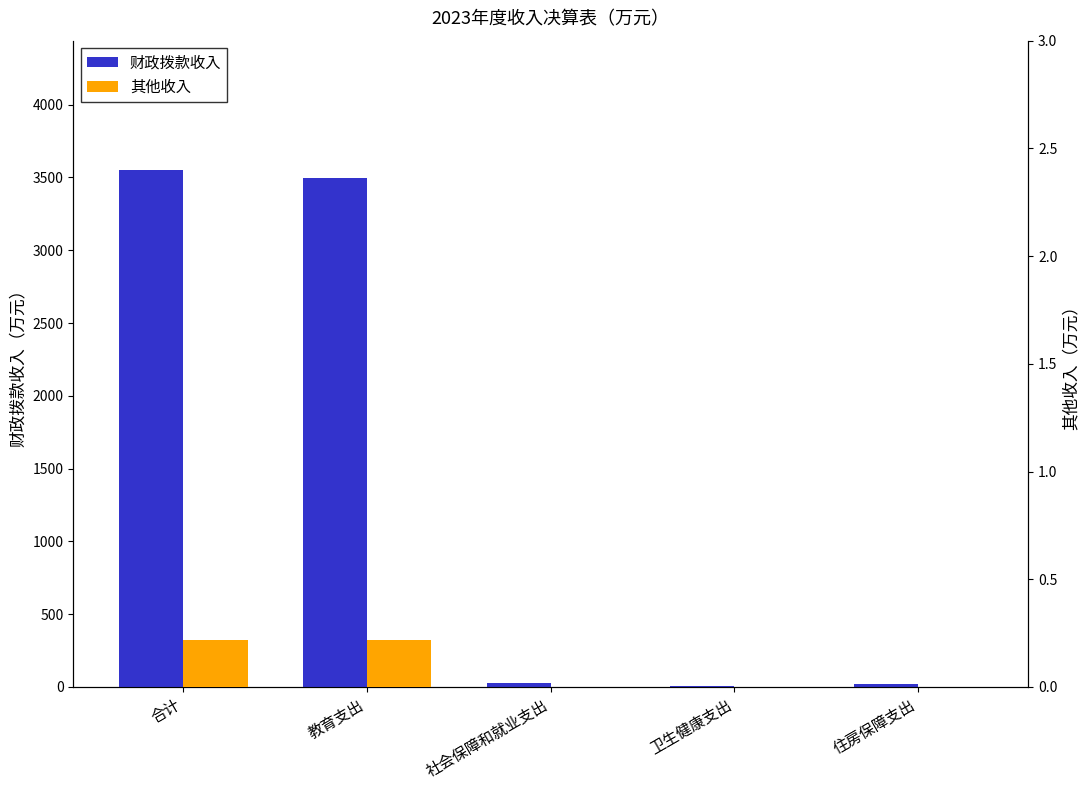

What position from the right is 教育支出?

4